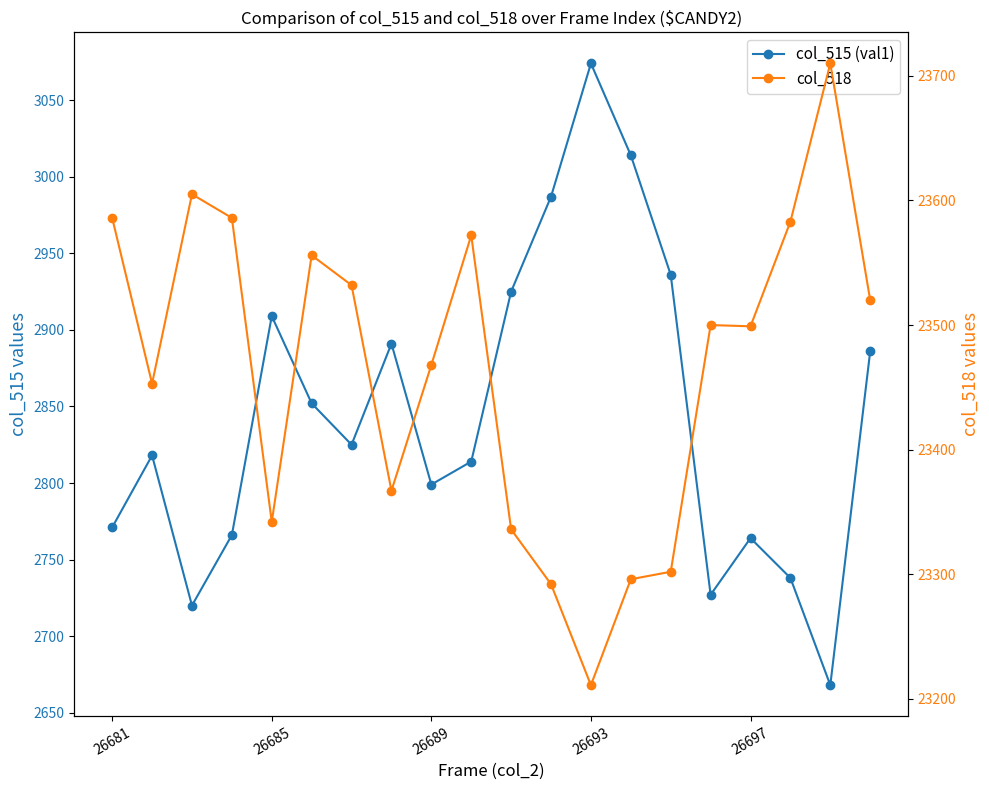

What is the maximum value shown in the chart?

23710